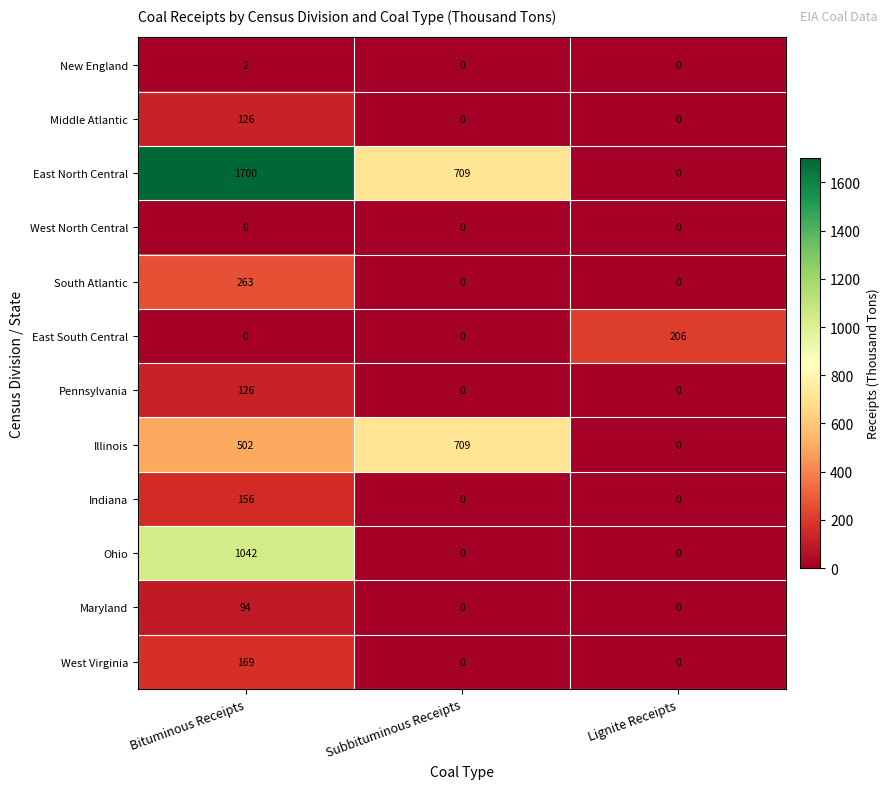

True or false: Maryland has a value of 54 at Lignite Receipts.

False